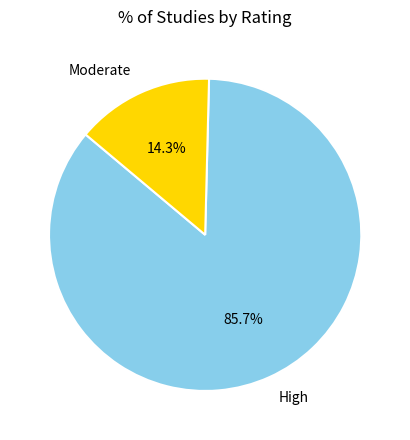

How many segments does this pie chart have?

2